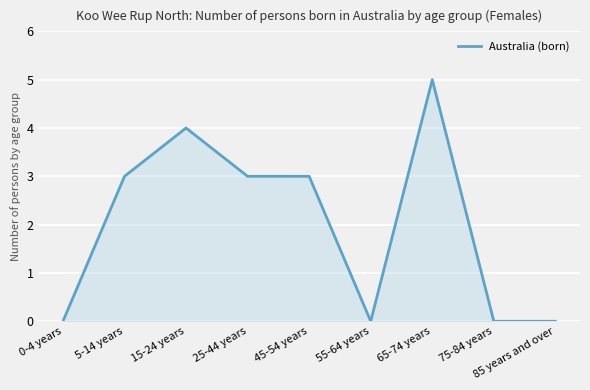

How many values are below 3?

4